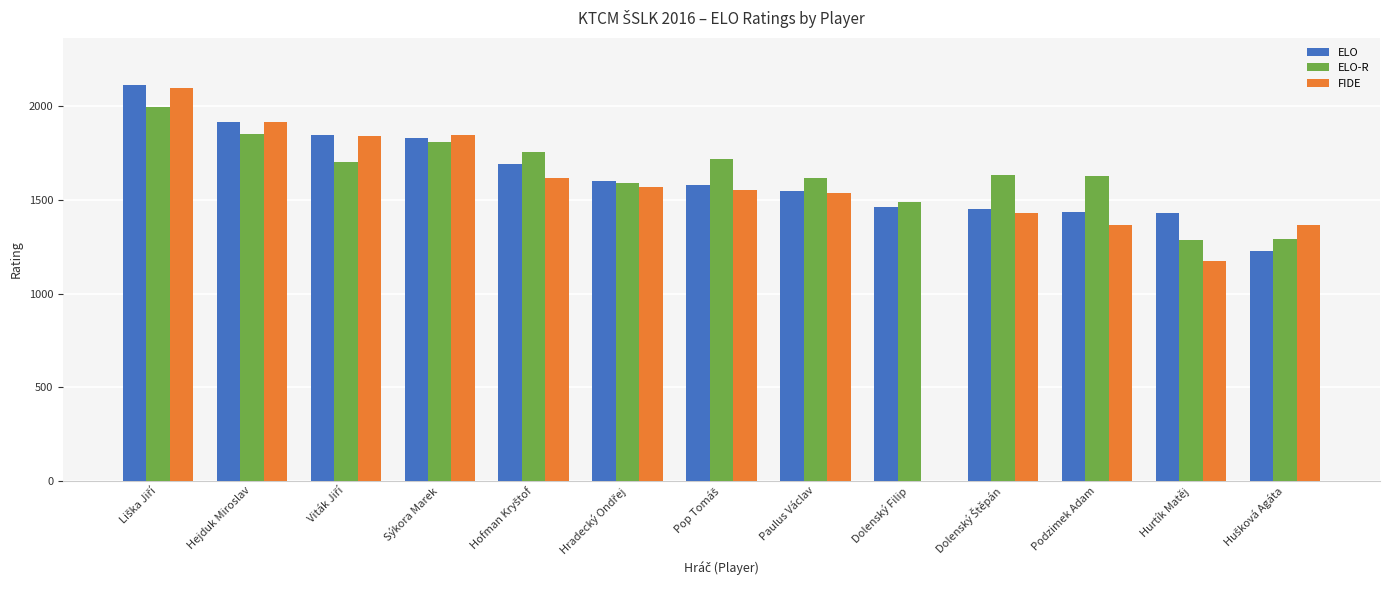

What is the sum of all ELO-R values?

21374